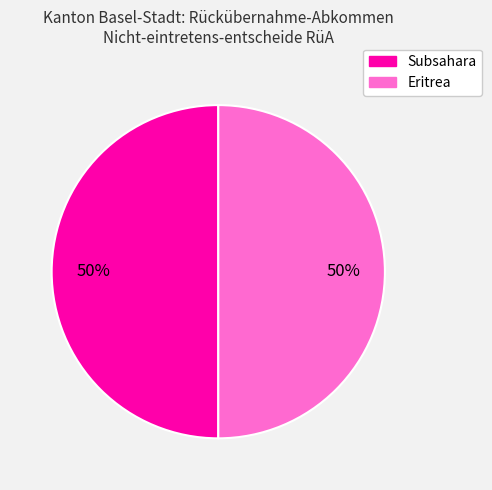

To the nearest percent, what is the average slice percentage?

50%